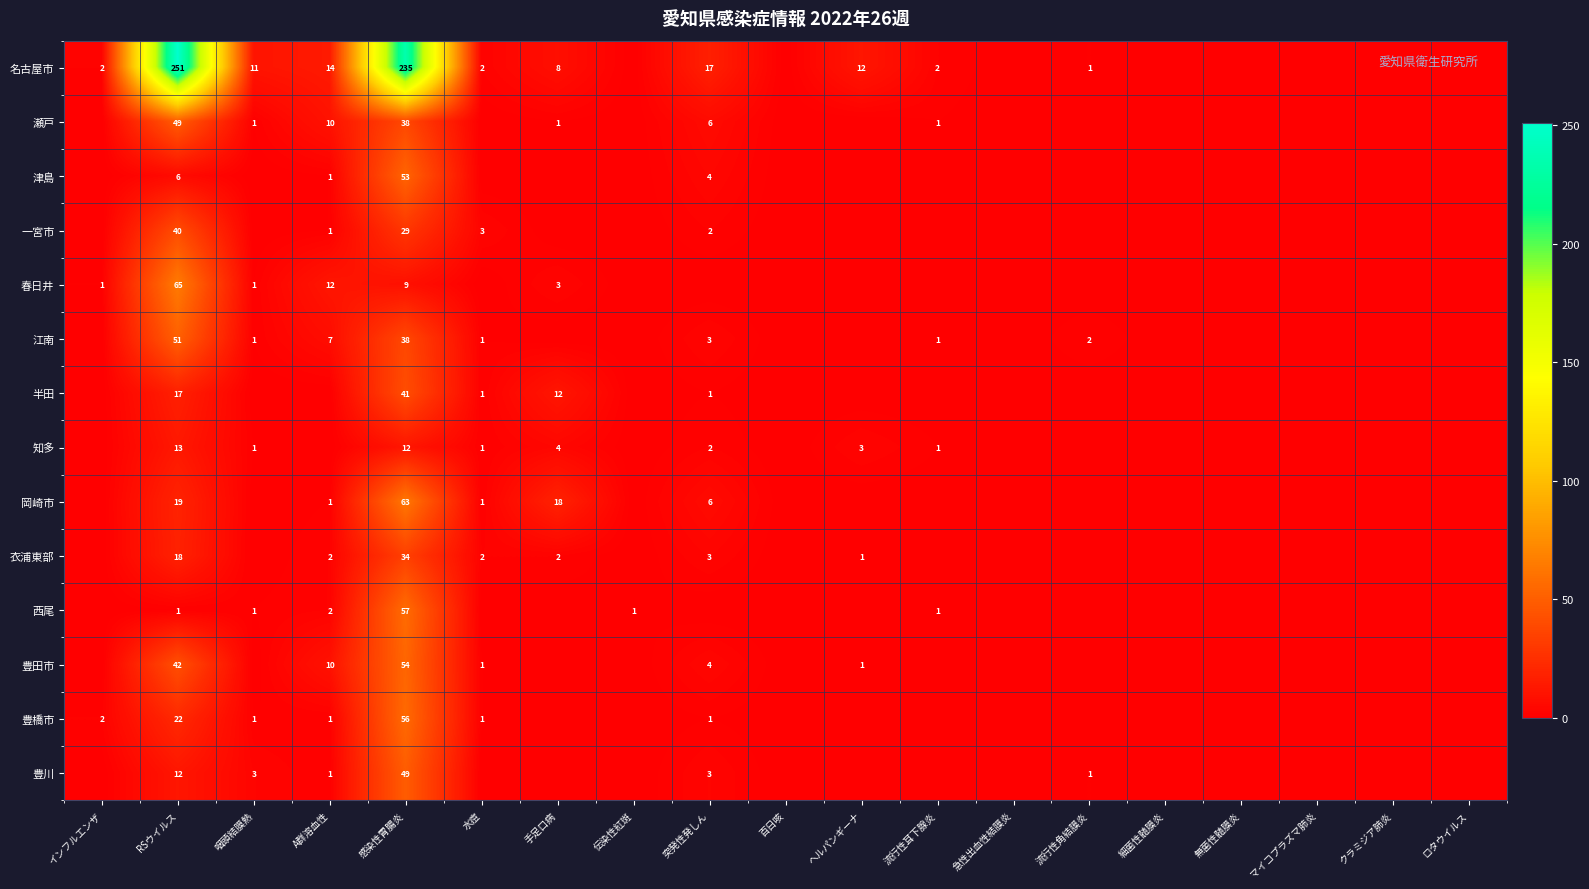

Which category has the highest value in the 知多 series?

RSウイルス